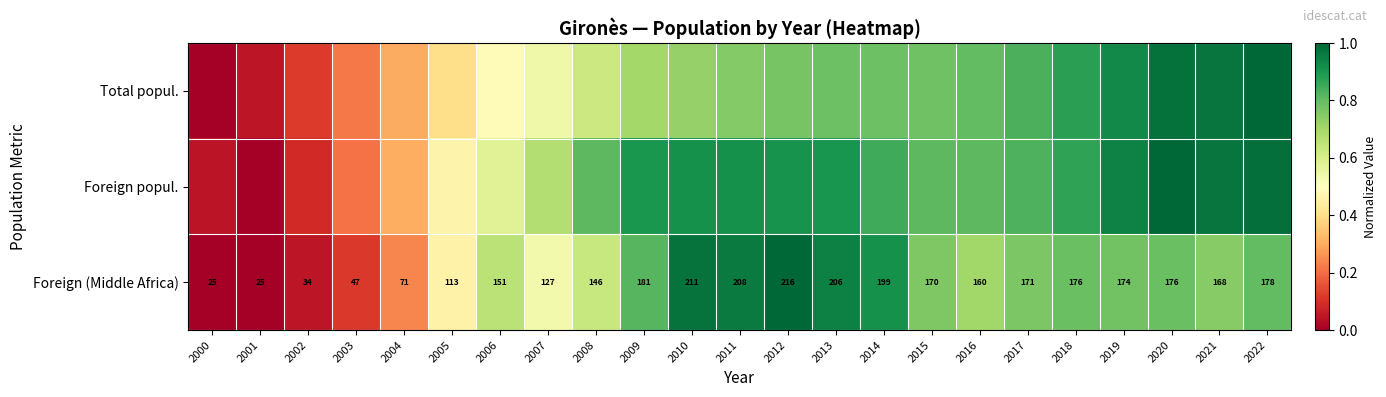

At how many categories does at least one series exceed 0?

23